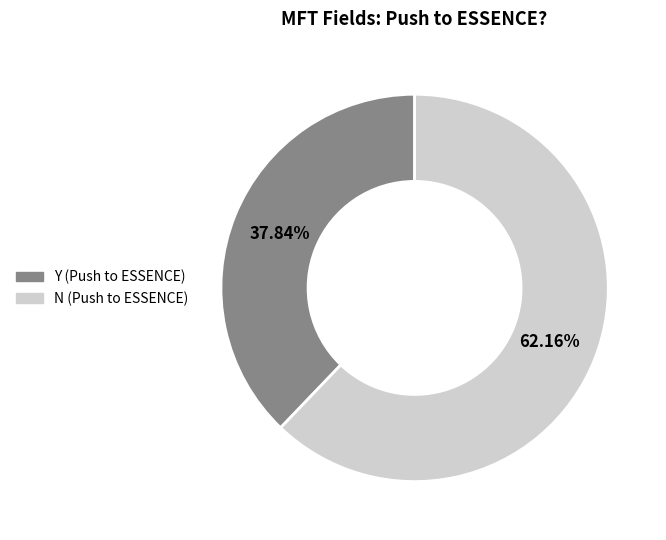

What percentage is the N slice, to the nearest percent?

62%